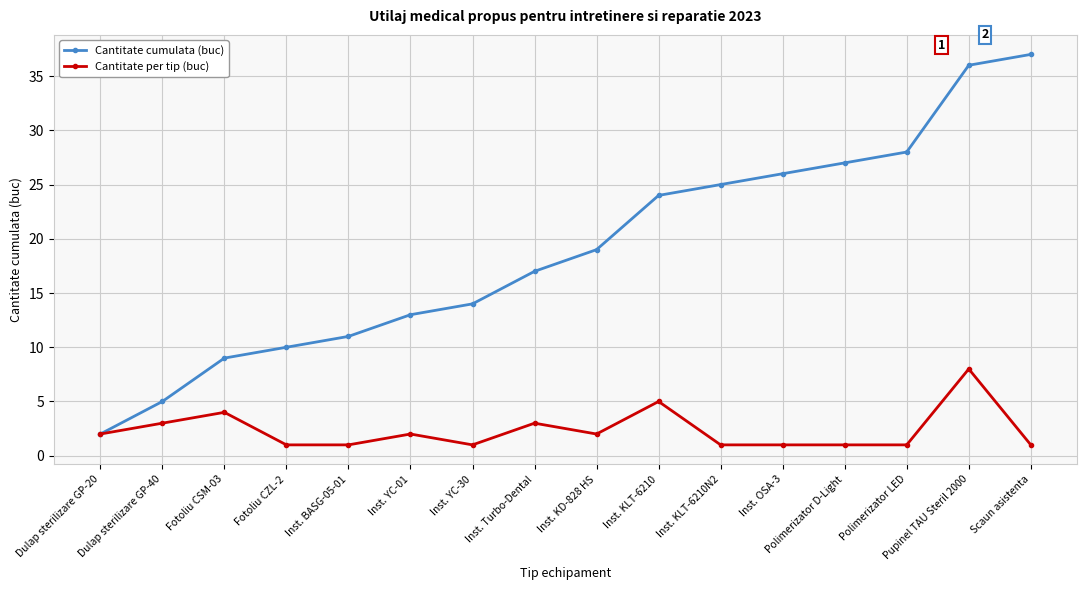

Which series changed the most between Inst. BASG-05-01 and Inst. YC-30?

Cantitate cumulata (buc)